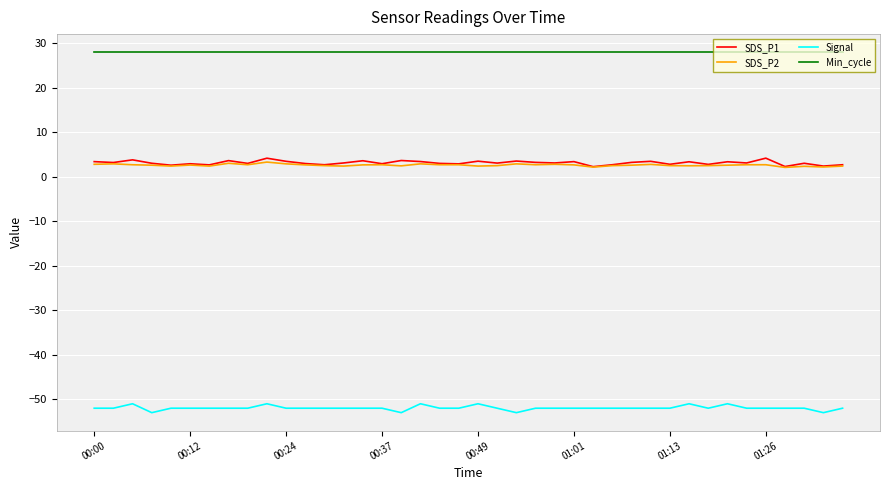

True or false: SDS_P1 and Signal intersect in this chart.

False